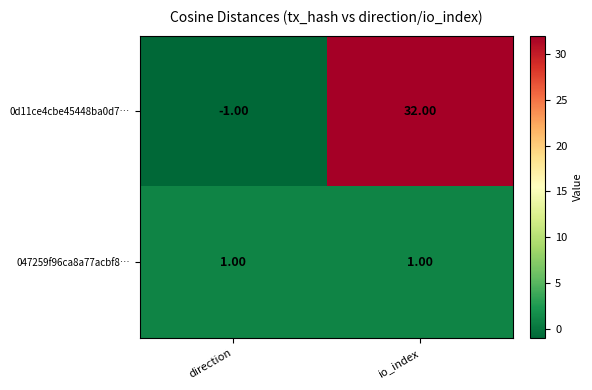

Which series changed the most between direction and io_index?

0d11ce4cbe45448ba0d7…